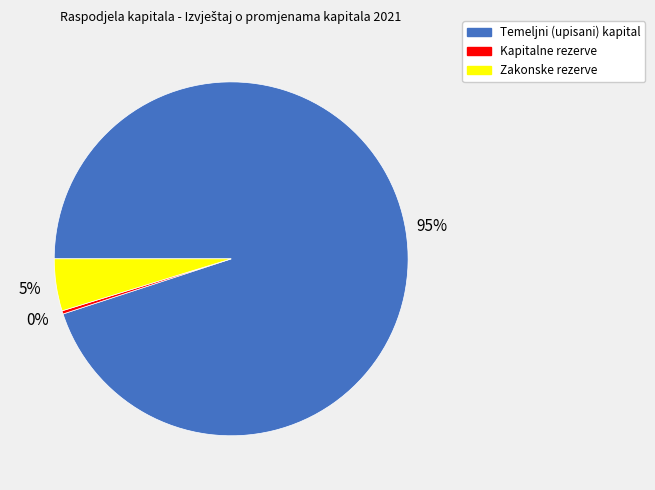

Is it true that Kapitalne rezerve is 0% of the pie?

True